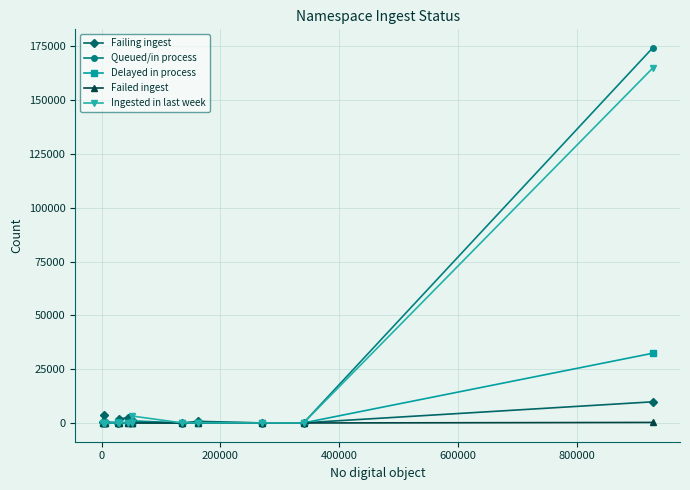

How many values in the Delayed in process series are below 96?

6